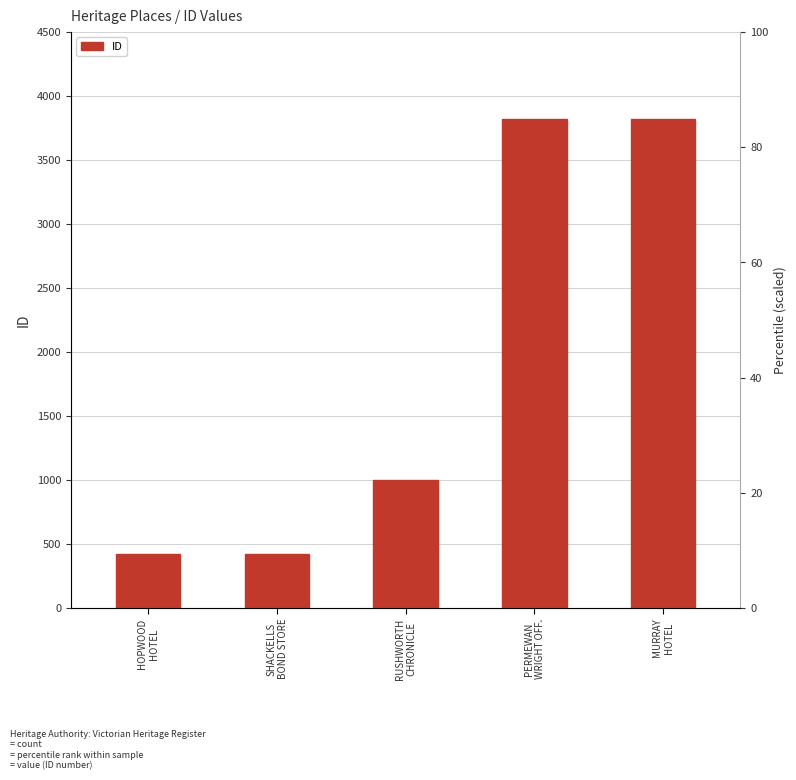

Are the bars horizontal?

No